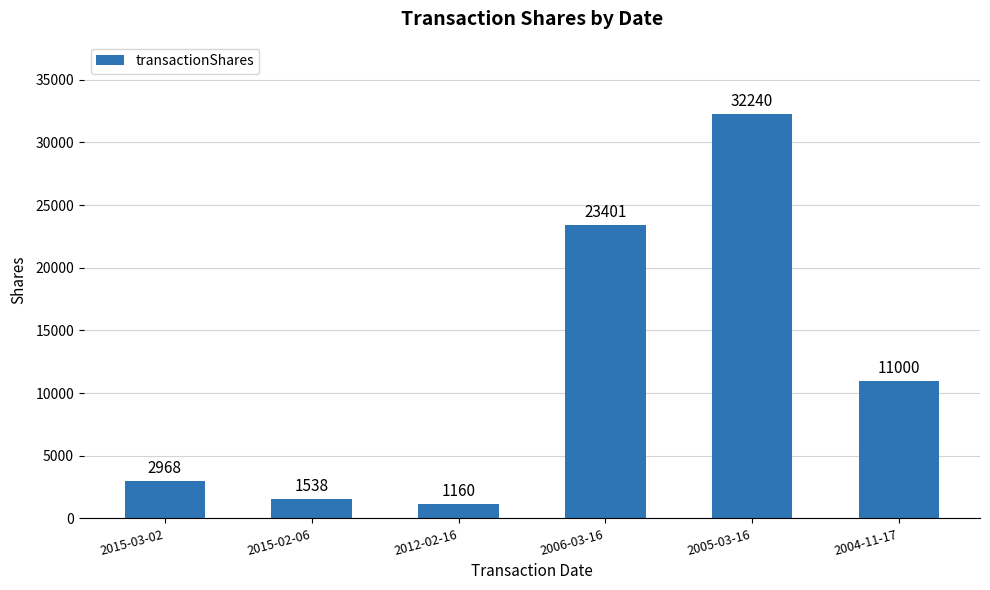

How many series are shown in this chart?

1